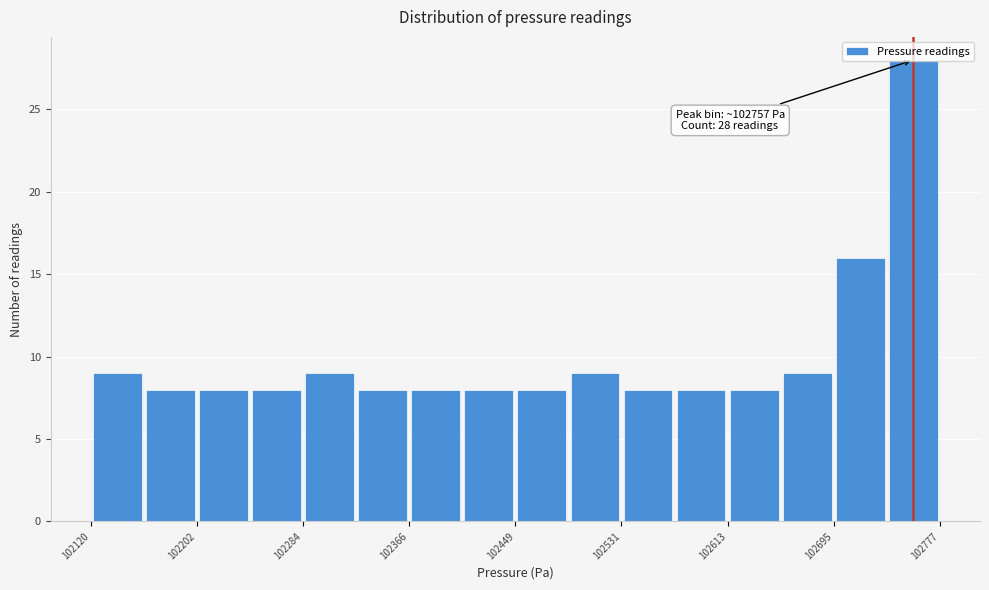

Which range on the x-axis has the tallest bar?

102740 to 102780